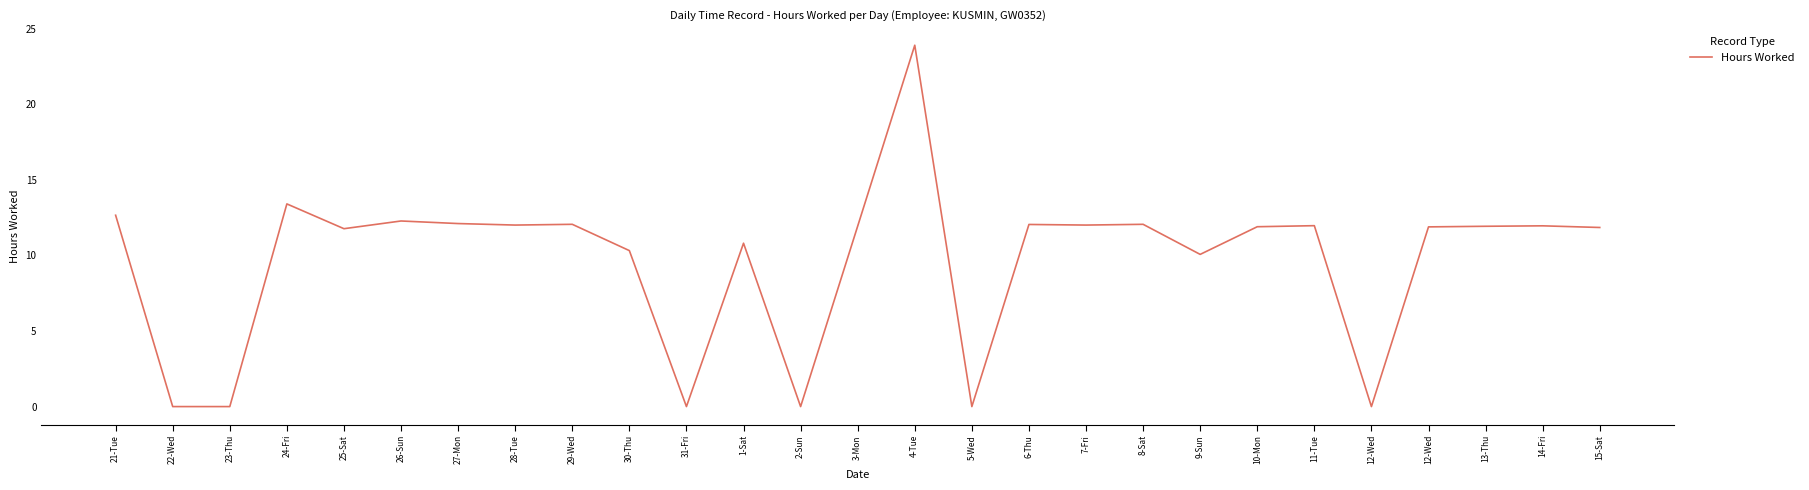

List the labels in order of value, largest first.

4-Tue, 24-Fri, 21-Tue, 26-Sun, 27-Mon, 29-Wed, 8-Sat, 6-Thu, 28-Tue, 7-Fri, 11-Tue, 14-Fri, 3-Mon, 13-Thu, 10-Mon, 12-Wed, 15-Sat, 25-Sat, 1-Sat, 30-Thu, 9-Sun, 22-Wed, 23-Thu, 31-Fri, 2-Sun, 5-Wed, 12-Wed